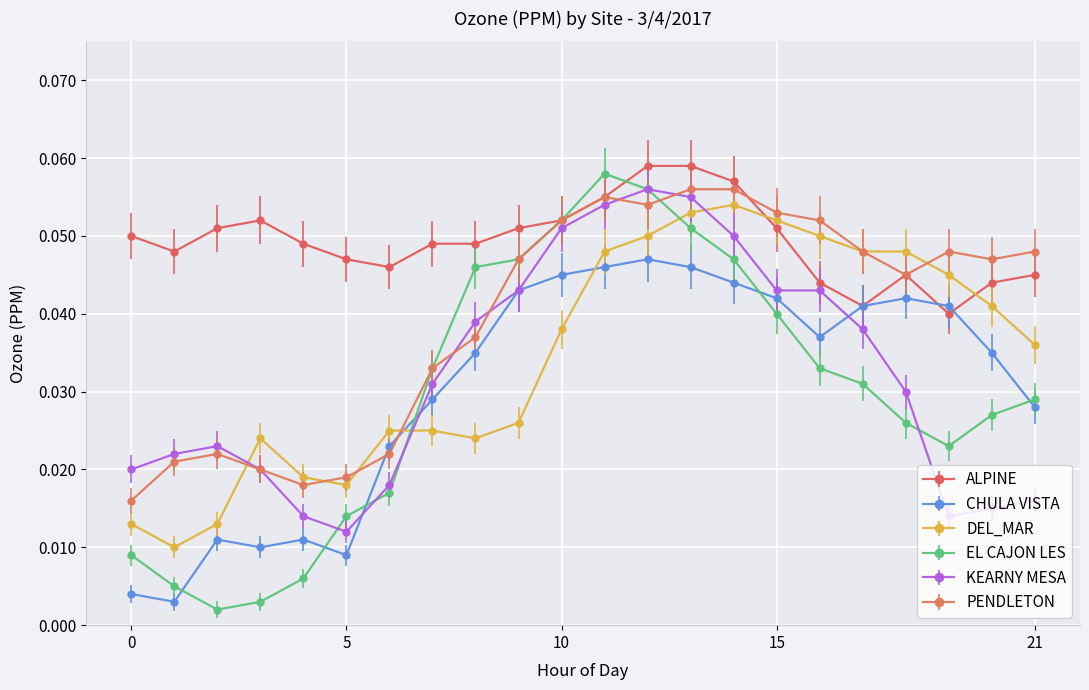

True or false: DEL_MAR has more than 0 points higher than both neighbors.

True